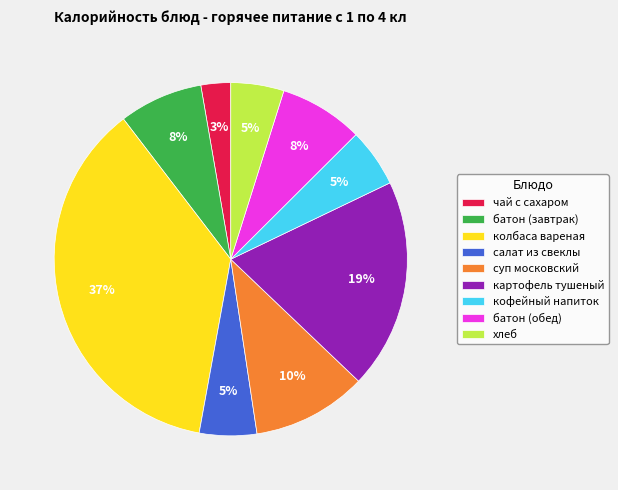

To the nearest percent, what is the difference between the largest and smallest slice percentages?

34%